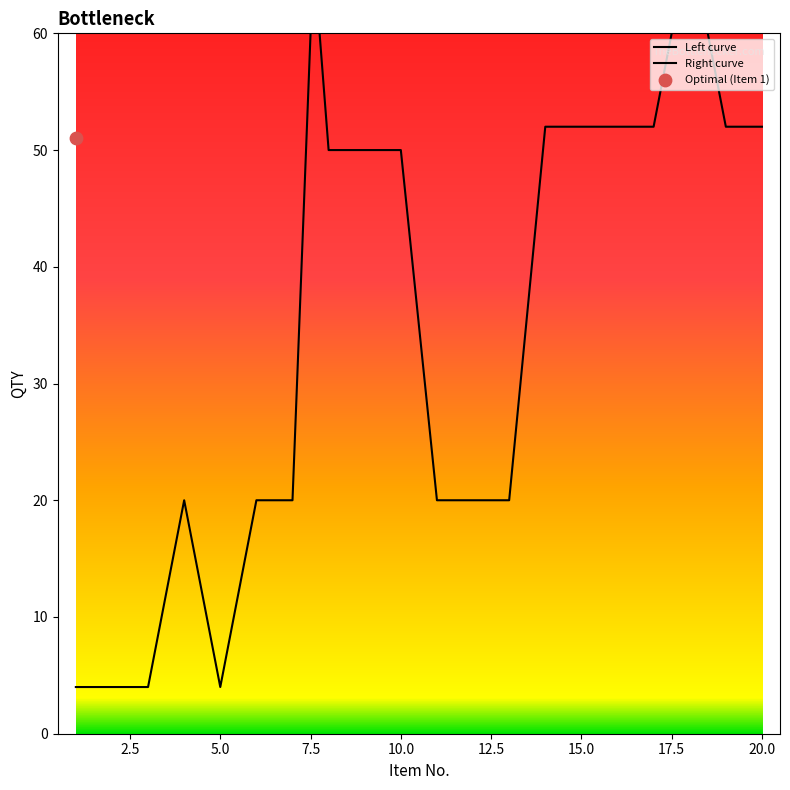

Which series has the widest spread of Y values?

Left curve